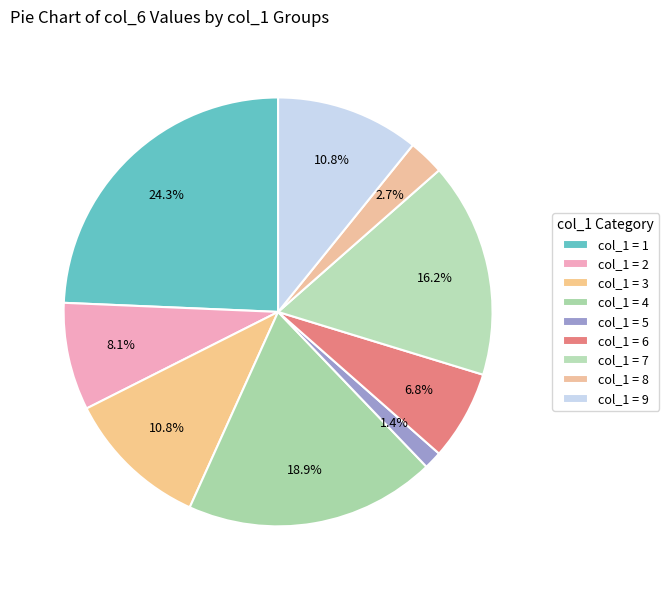

Count the number of slices in the pie.

9